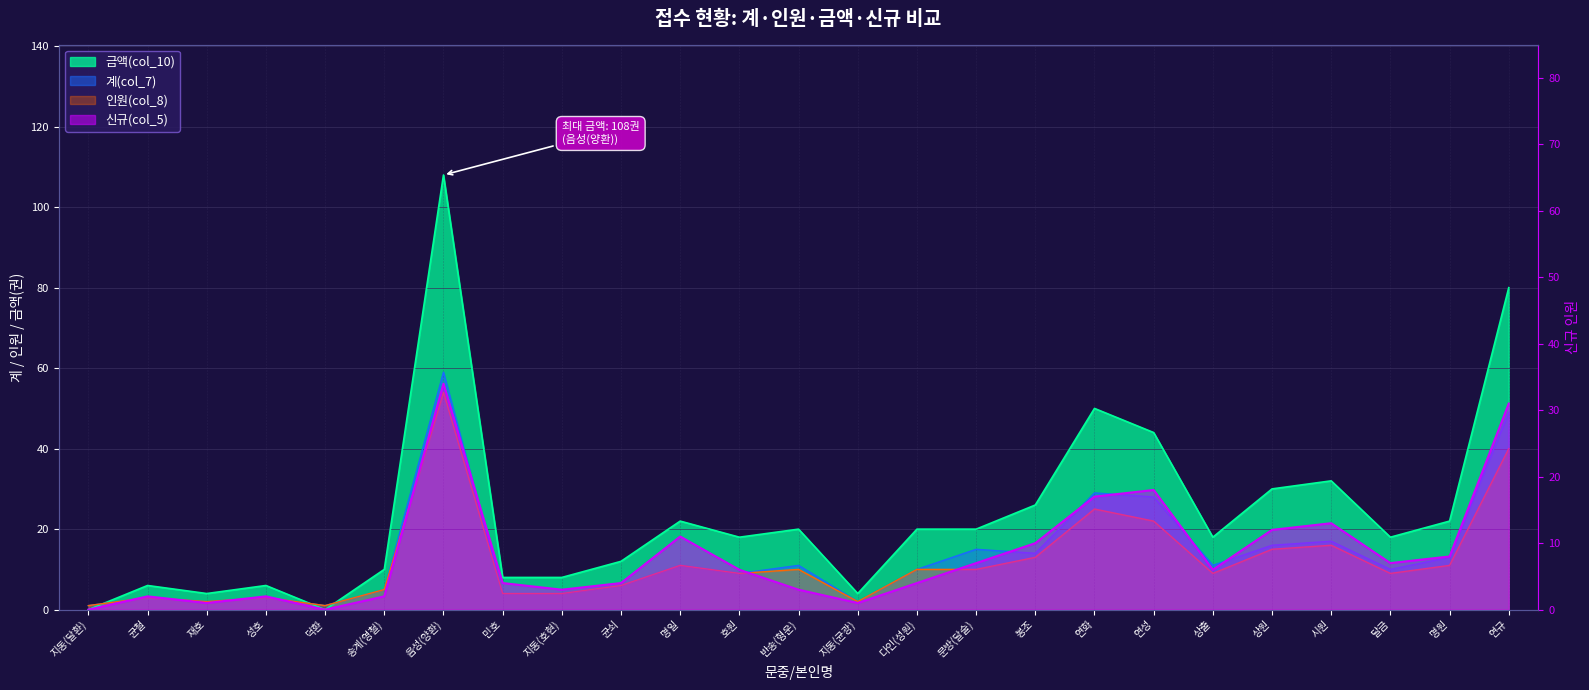

At which category does 금액(col_10) reach its first local peak?

균철